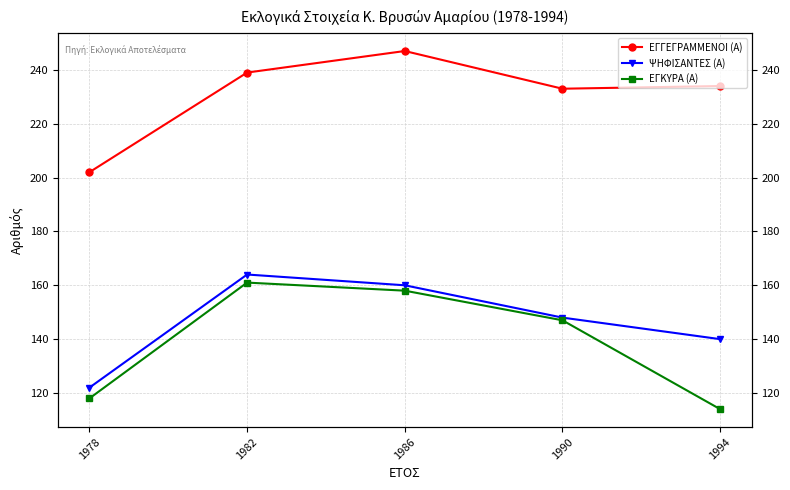

How many categories are shown in the chart?

5